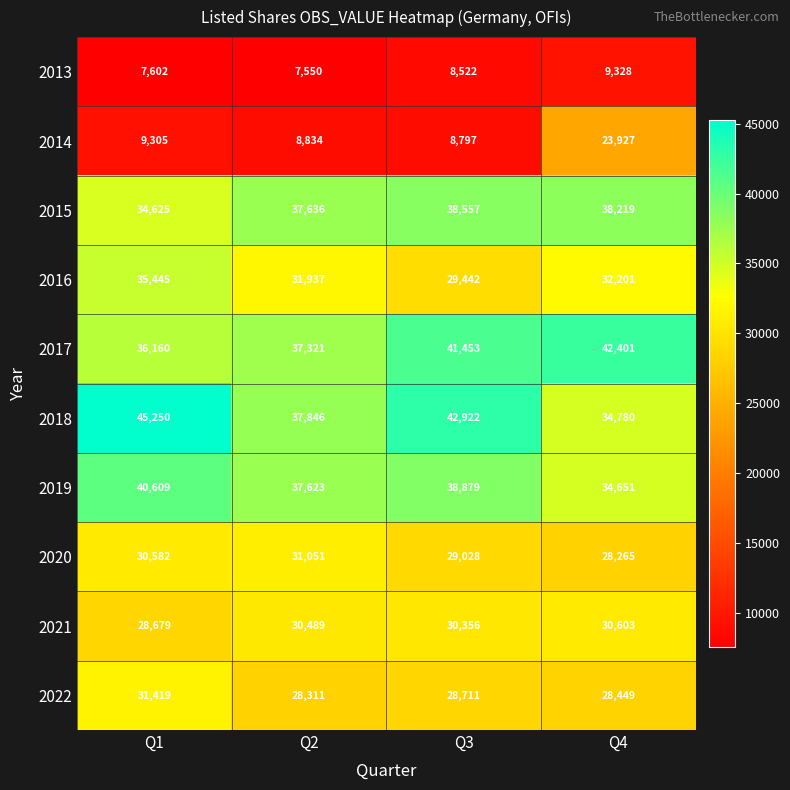

What value does the 2013 series have at Q1, to the nearest 50?

7600